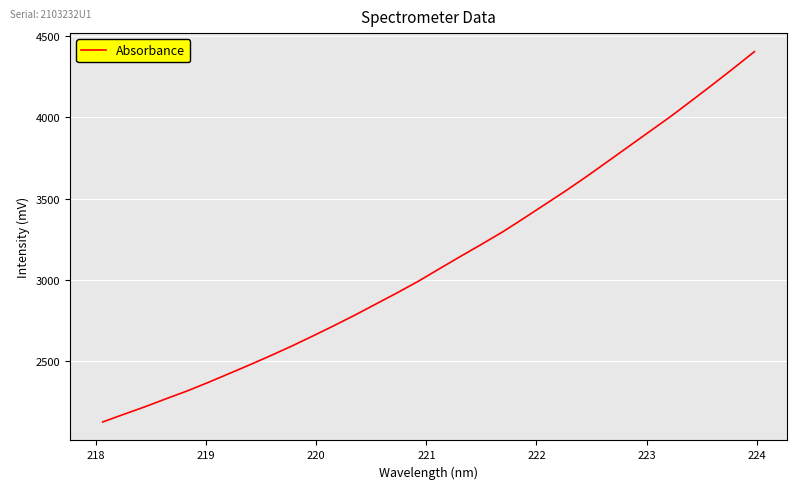

What is the difference between the maximum and minimum values?

2280.1